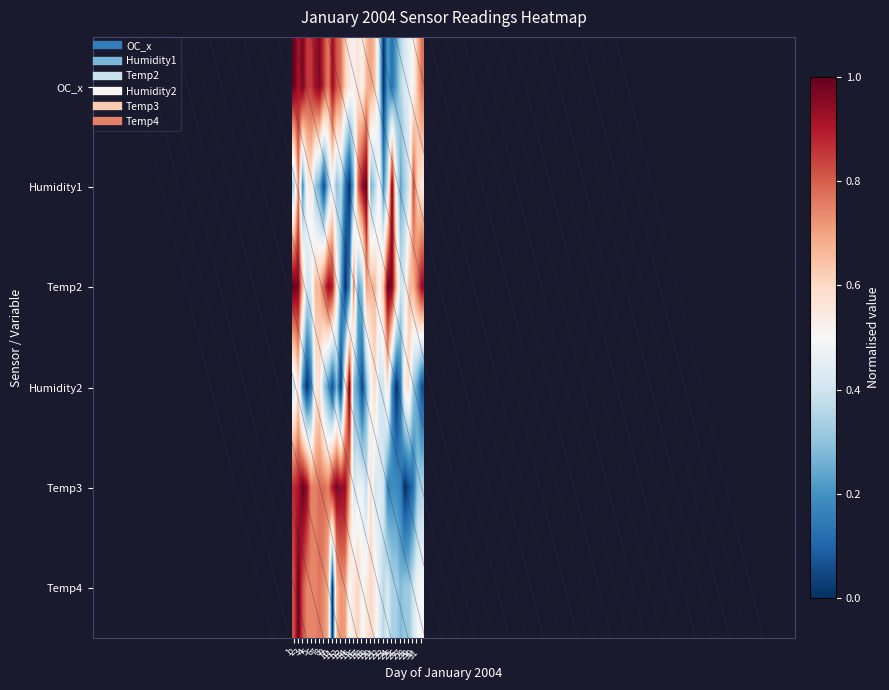

Reading left to right, what are all the values shown in this chart?

OC_x: 1=1.0	2=0.9	3=1.0	4=0.9	5=0.9	6=0.9	7=1.0	8=0.9	9=0.8	10=0.9	11=0.8	12=0.8	13=0.6	14=0.5	15=0.5	16=0.6	17=0.5	18=0.7	19=0.7	20=0.6	21=0.4	22=0.0	23=0.2	24=0.1	25=0.2	26=0.4	27=0.4	28=0.5	29=0.5	30=0.7	31=0.8
Humidity1: 1=0.3	2=0.8	3=0.2	4=0.5	5=0.6	6=0.3	7=0.2	8=0.0	9=0.3	10=0.5	11=0.3	12=0.4	13=0.1	14=0.0	15=0.3	16=0.8	17=0.9	18=1.0	19=0.3	20=0.4	21=0.5	22=0.2	23=0.4	24=1.0	25=0.5	26=0.2	27=0.3	28=0.4	29=0.8	30=0.6	31=0.6
Temp2: 1=1.0	2=1.0	3=0.7	4=0.4	5=0.4	6=0.7	7=0.7	8=0.8	9=0.9	10=0.9	11=0.6	12=0.2	13=0.0	14=0.2	15=0.8	16=0.2	17=0.3	18=0.7	19=0.7	20=0.7	21=0.5	22=0.7	23=1.0	24=1.0	25=0.7	26=0.4	27=0.4	28=0.7	29=0.7	30=0.8	31=0.9
Humidity2: 1=0.4	2=0.6	3=0.2	4=0.0	5=0.1	6=0.5	7=0.6	8=0.3	9=0.2	10=0.1	11=0.3	12=0.0	13=0.5	14=1.0	15=0.3	16=0.2	17=0.0	18=0.3	19=0.5	20=0.6	21=0.4	22=0.4	23=0.6	24=0.2	25=0.0	26=0.1	27=0.5	28=0.6	29=0.3	30=0.2	31=0.1
Temp3: 1=0.9	2=0.9	3=1.0	4=0.9	5=0.7	6=0.7	7=0.8	8=0.8	9=0.7	10=0.9	11=1.0	12=0.9	13=0.9	14=0.7	15=0.4	16=0.5	17=0.5	18=0.4	19=0.6	20=0.4	21=0.4	22=0.4	23=0.2	24=0.2	25=0.2	26=0.2	27=0.0	28=0.1	29=0.1	30=0.3	31=0.3
Temp4: 1=0.8	2=1.0	3=0.8	4=0.7	5=0.7	6=0.7	7=0.8	8=0.7	9=0.7	10=0.0	11=0.7	12=0.7	13=0.7	14=0.5	15=0.6	16=0.6	17=0.5	18=0.5	19=0.6	20=0.5	21=0.4	22=0.4	23=0.4	24=0.3	25=0.3	26=0.3	27=0.3	28=0.3	29=0.4	30=0.5	31=0.5